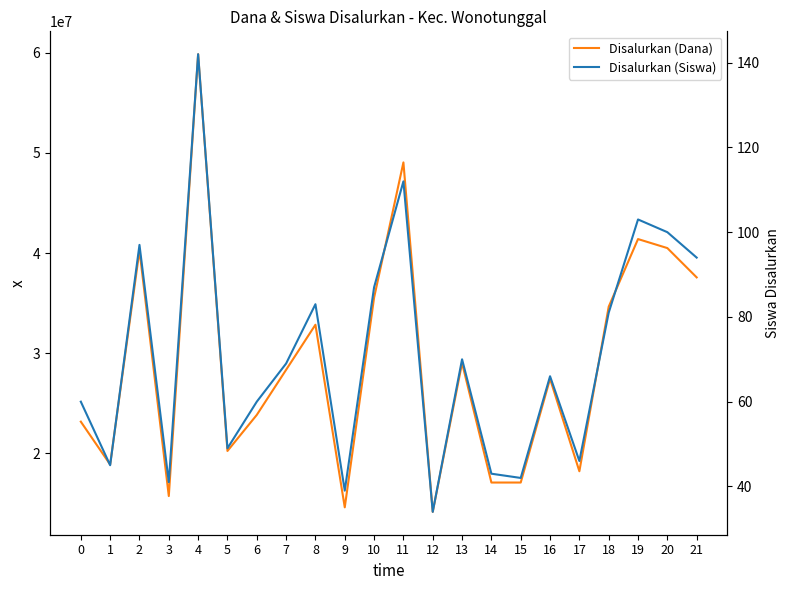

True or false: Disalurkan (Dana) has a value of 14621463 at 7.

False